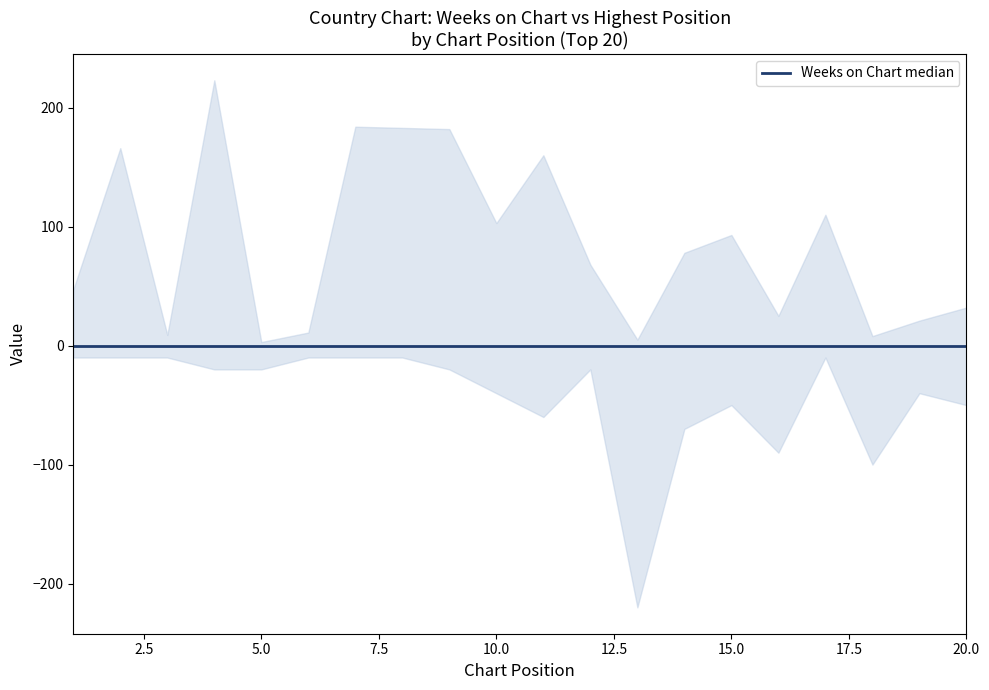

Where do Posicion mas alta and Weeks on Chart first cross each other?

12 and 13